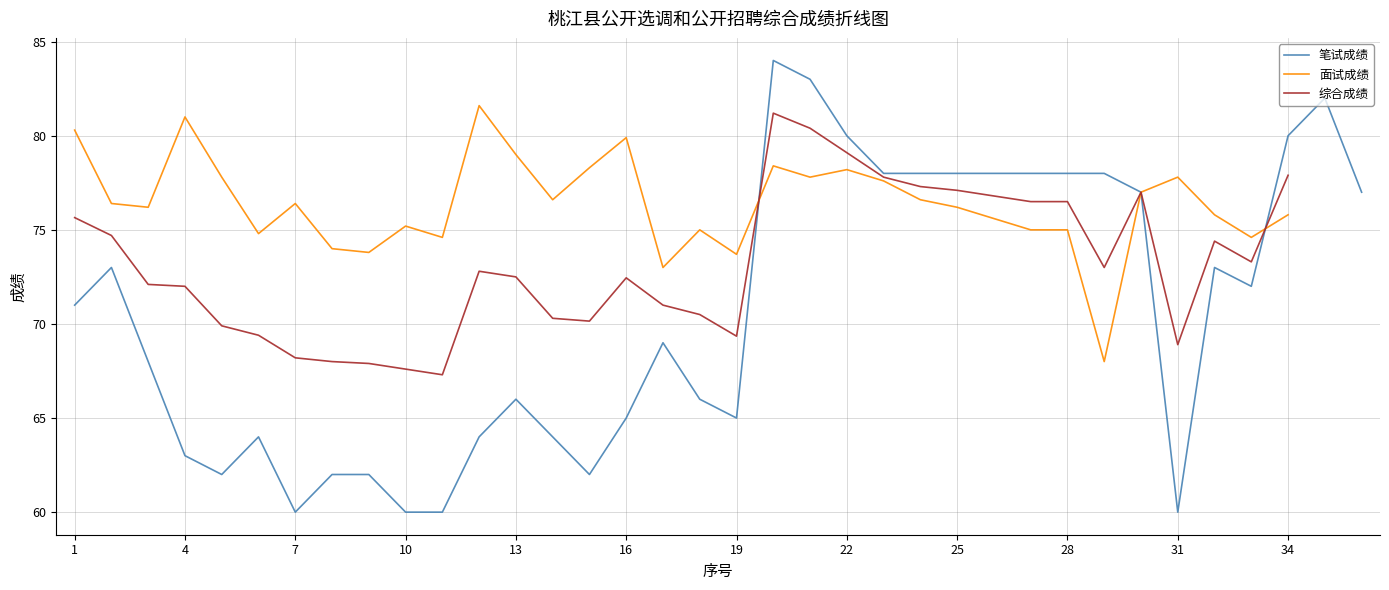

What is the difference between the maximum and minimum values in the 综合成绩 series?

13.9